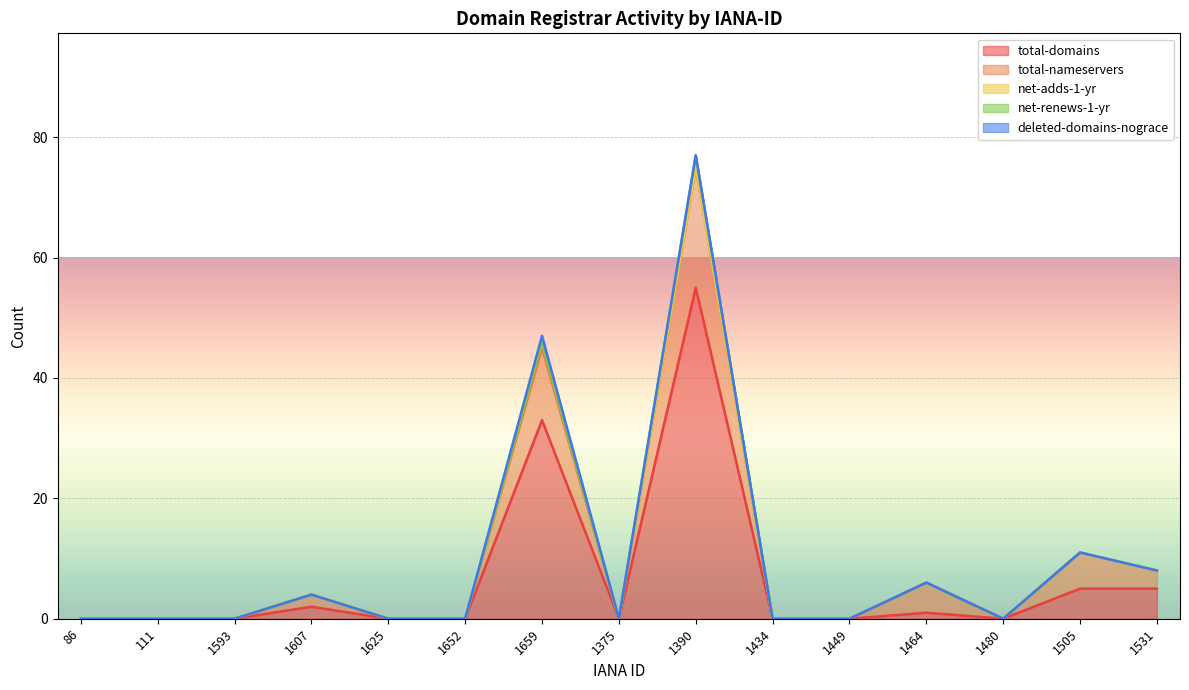

True or false: net-adds-1-yr and total-nameservers cross at least once.

False